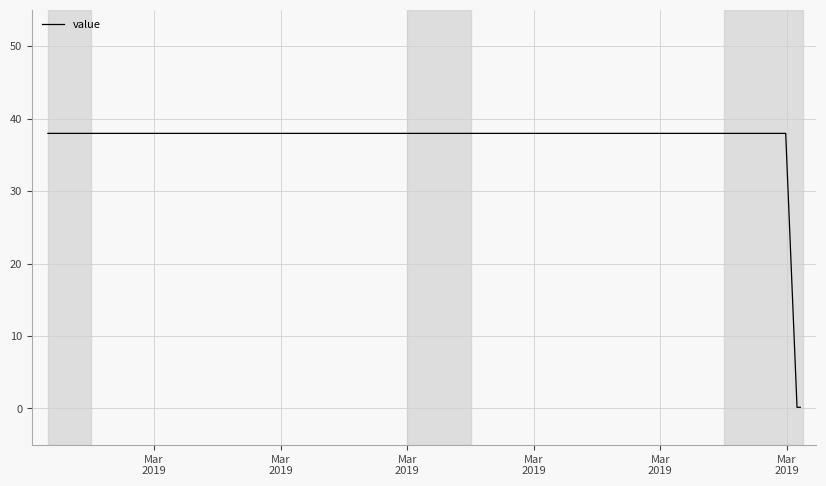

What is the maximum value shown in the chart?

38.0